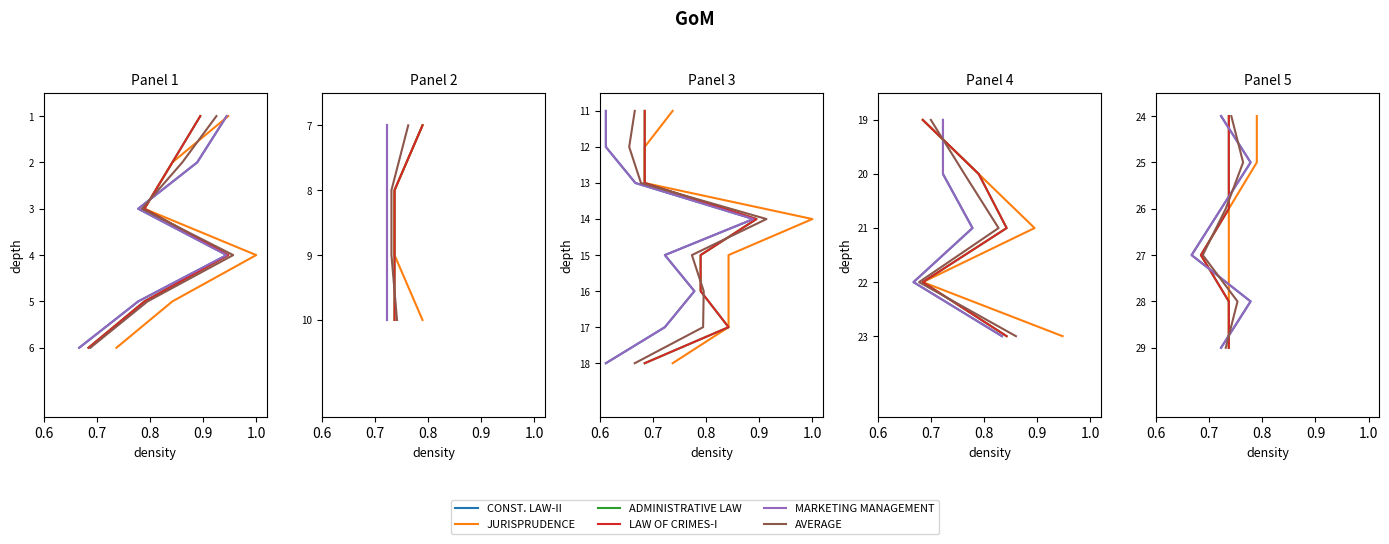

List the series in order of their peak value, highest first.

CONST. LAW-II, JURISPRUDENCE, ADMINISTRATIVE LAW, LAW OF CRIMES-I, MARKETING MANAGEMENT, AVERAGE